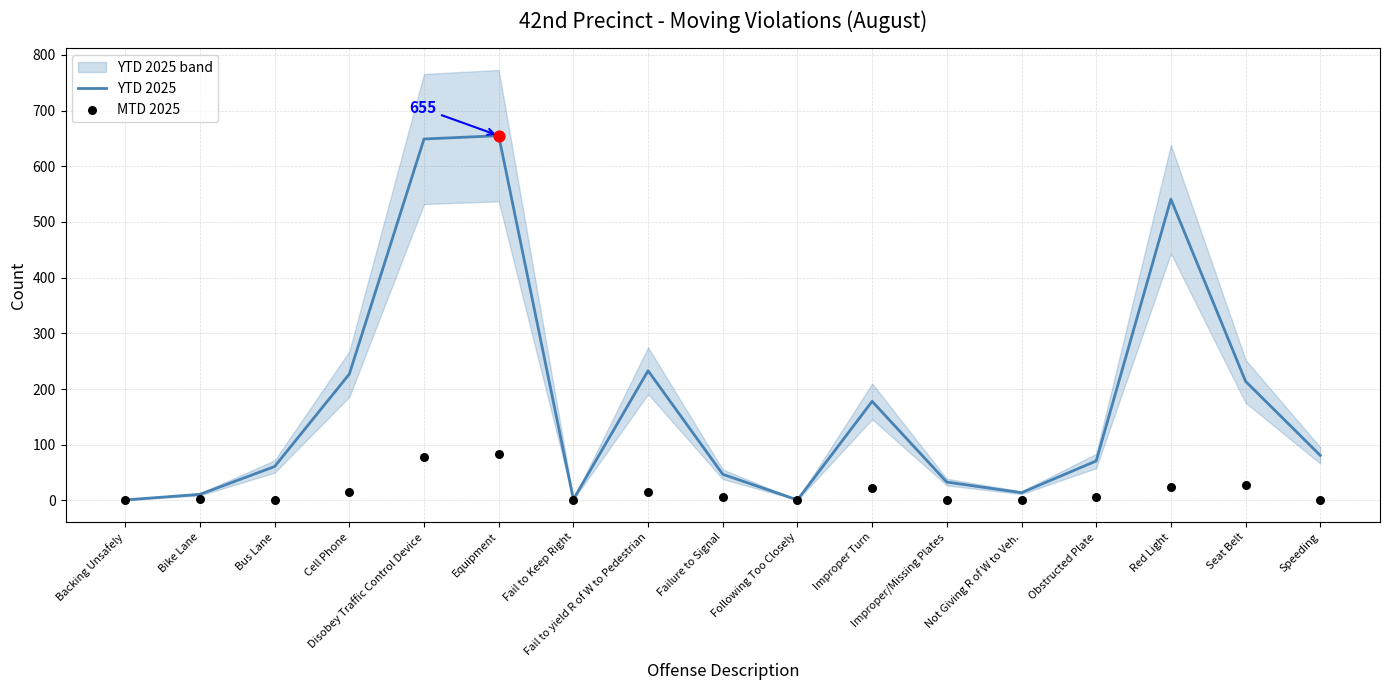

What is the total value across all series at Disobey Traffic Control Device?

727